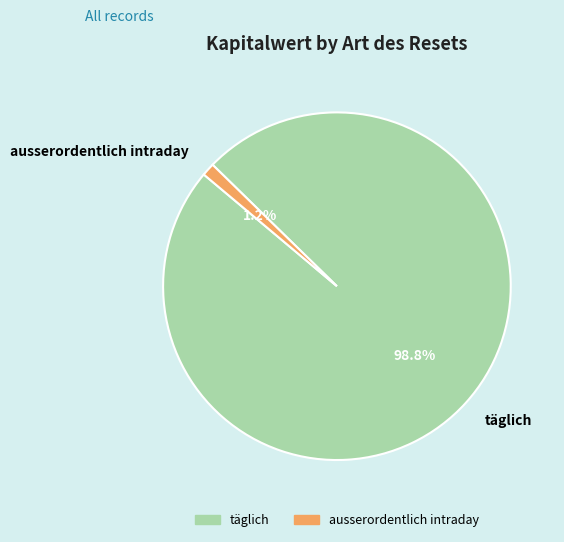

Rank the categories by value from lowest to highest.

ausserordentlich intraday, täglich